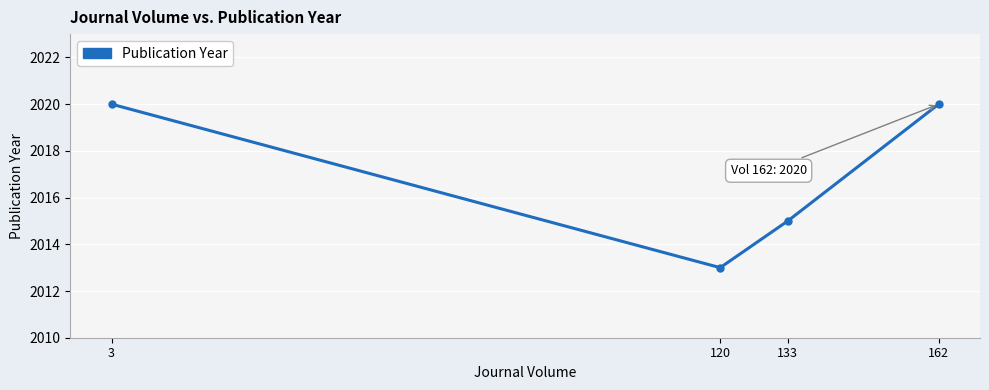

Approximately how many times larger is the value at 120 compared to 162?

1.0